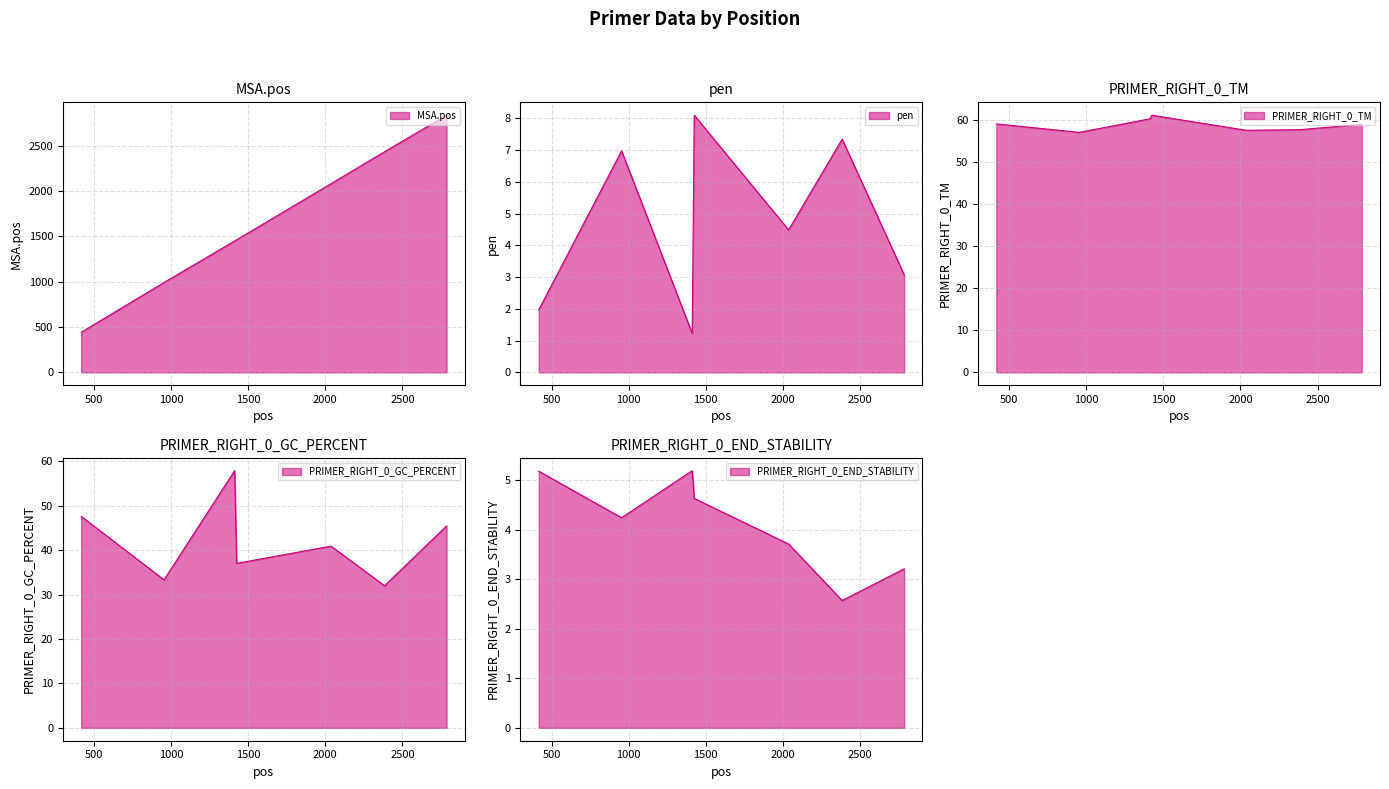

True or false: MSA.pos has a value of 991.0 at 954.

True